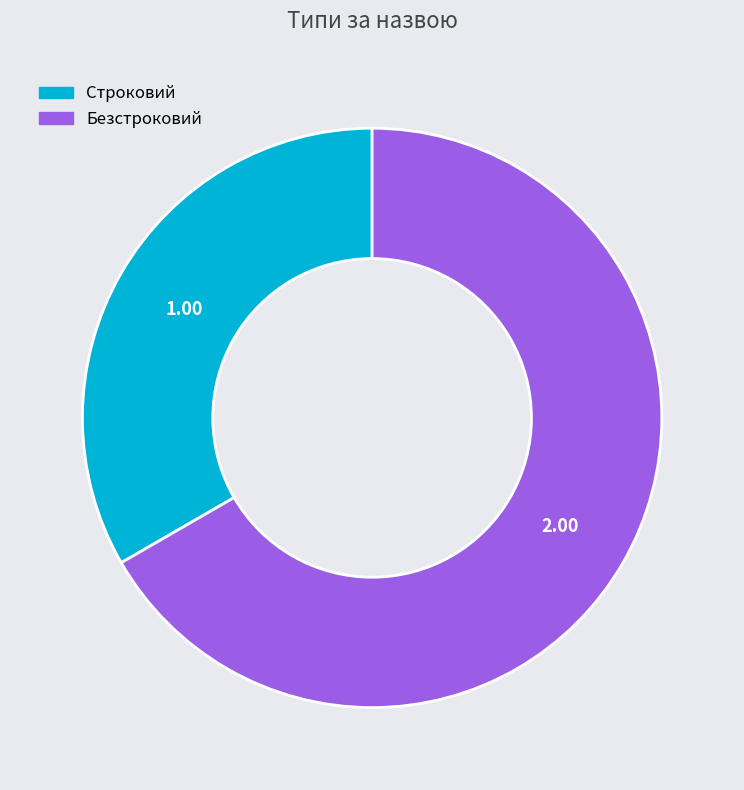

Rank the categories by value from highest to lowest.

Безстроковий, Строковий